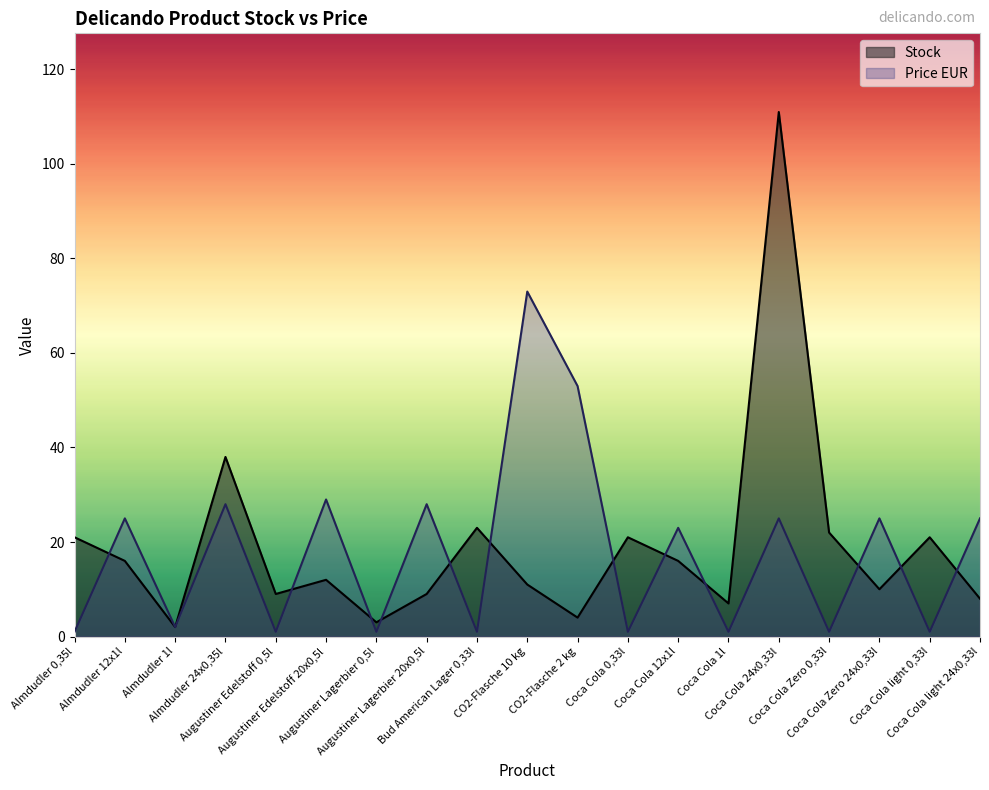

What is the label of the 16th point from the left?

Coca Cola Zero 0,33l